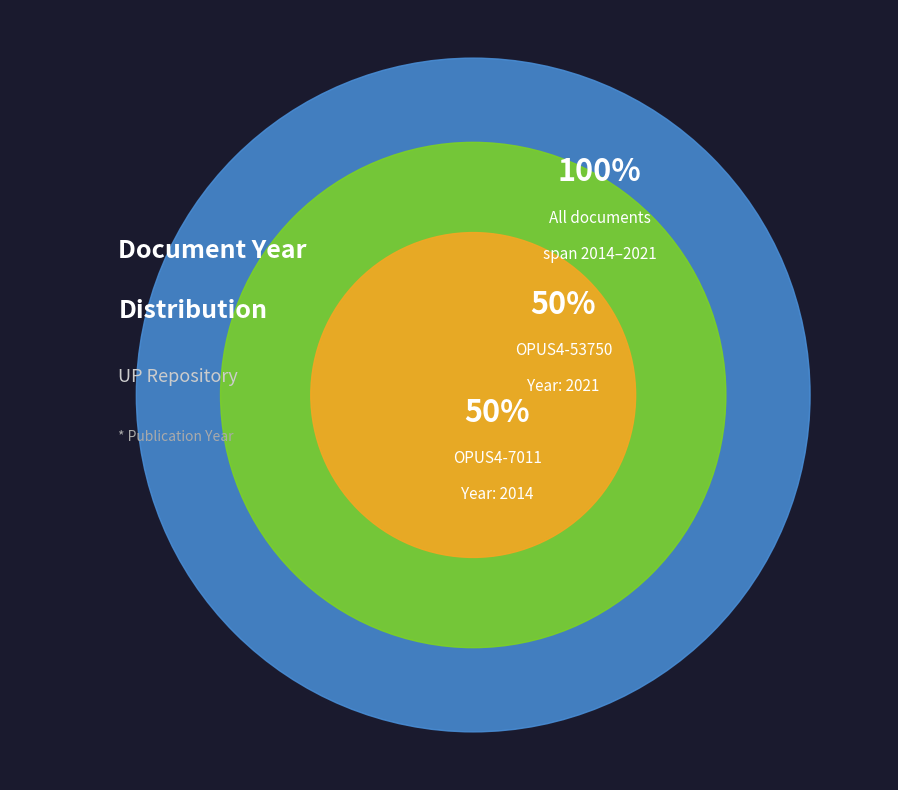

Rank the categories by value from lowest to highest.

OPUS4-7011 (2014), OPUS4-53750 (2021)